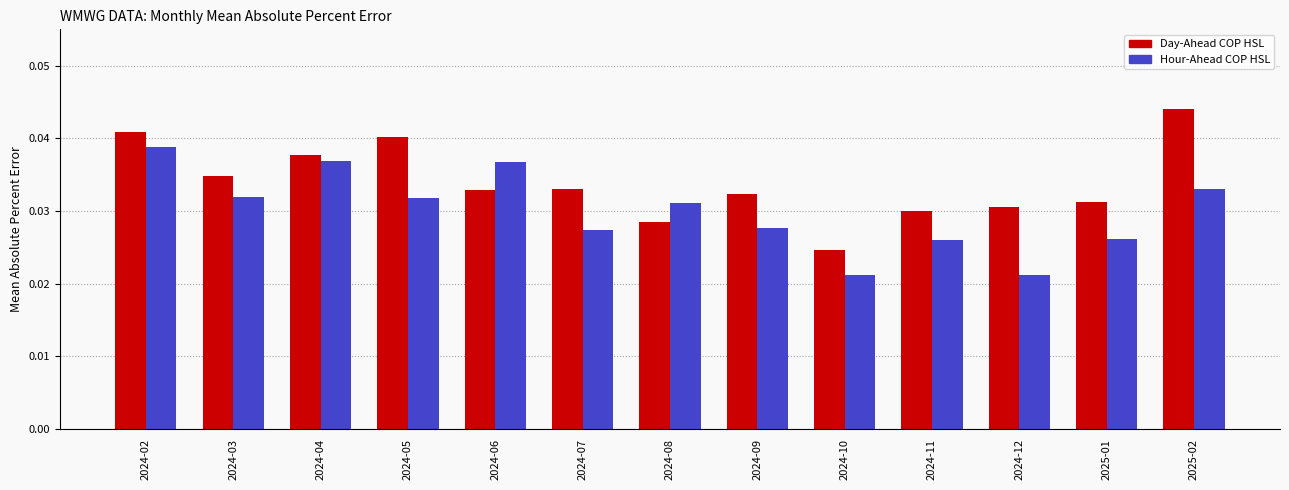

At how many categories does at least one series exceed 0?

13